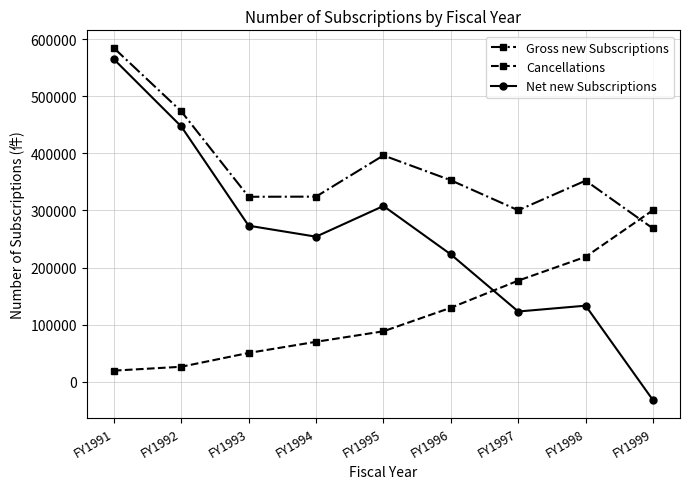

The value of Net new Subscriptions at FY1994 is 254067. True or false?

True